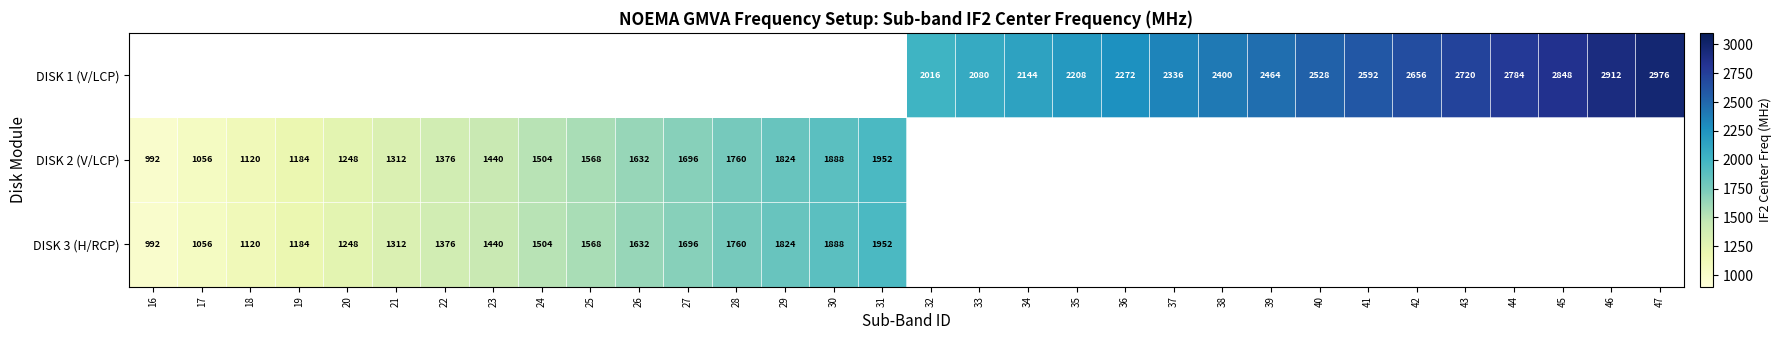

What is the minimum value shown in the chart?

992.0